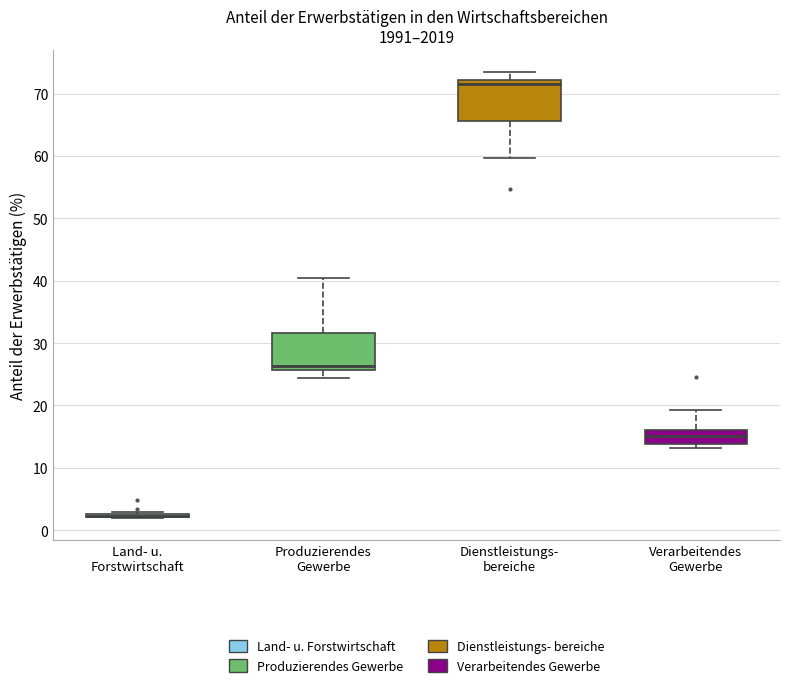

Reading left to right, transcribe this box plot: for each box, give where its median line is, the range the box spans, and where its two whiskers end, as read against the y-axis. The values are not printed on the chart, so give them approximately, as read against the axis.

Land- u. Forstwirtschaft: box collapsed to a line at 2, whiskers 2 to 3
Produzierendes Gewerbe: median 26 (just above the box's lower edge), box 26 to 32, whiskers 24 to 40
Dienstleistungs- bereiche: median 72 (just below the box's upper edge), box 66 to 72, whiskers 60 to 73
Verarbeitendes Gewerbe: median 15, box 14 to 16, whiskers 13 to 19